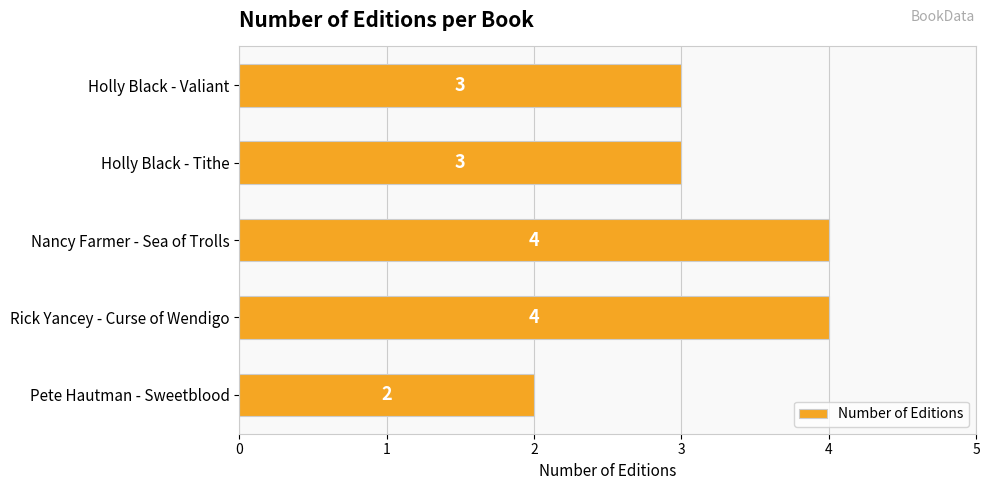

What is the sum of all values?

16